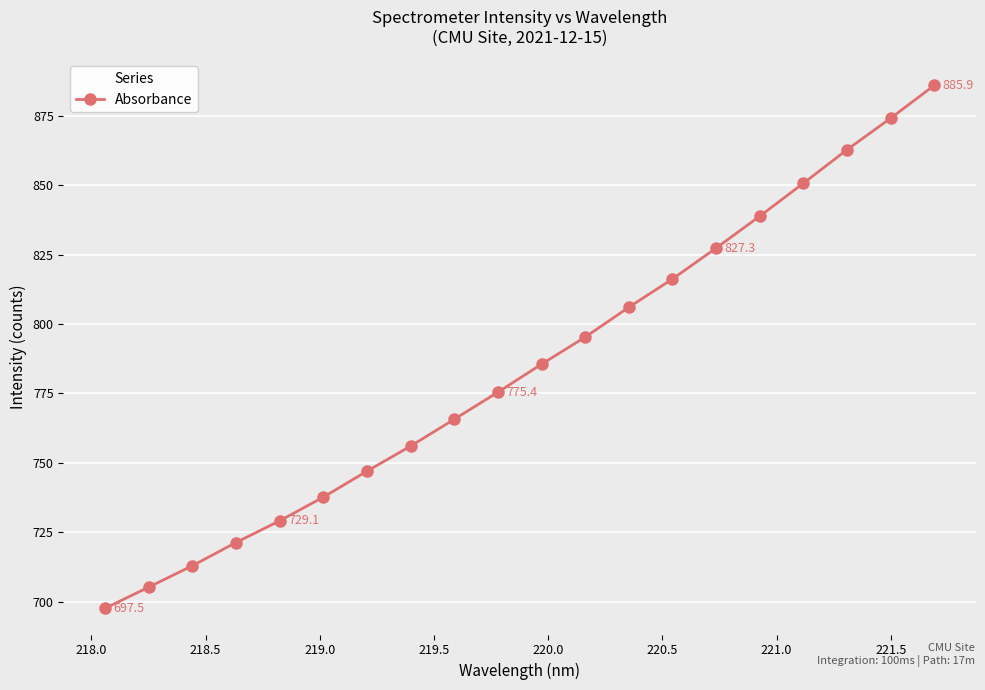

How many values are below 785?

10